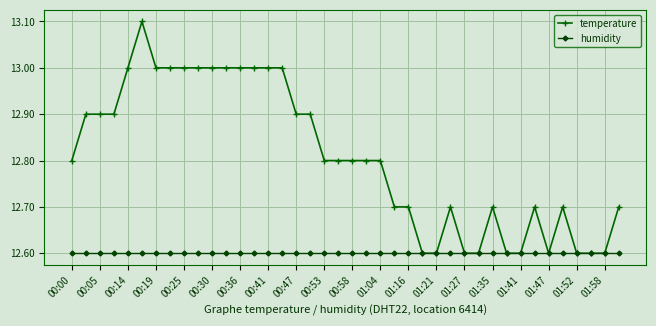

What is the maximum value for humidity?

12.6